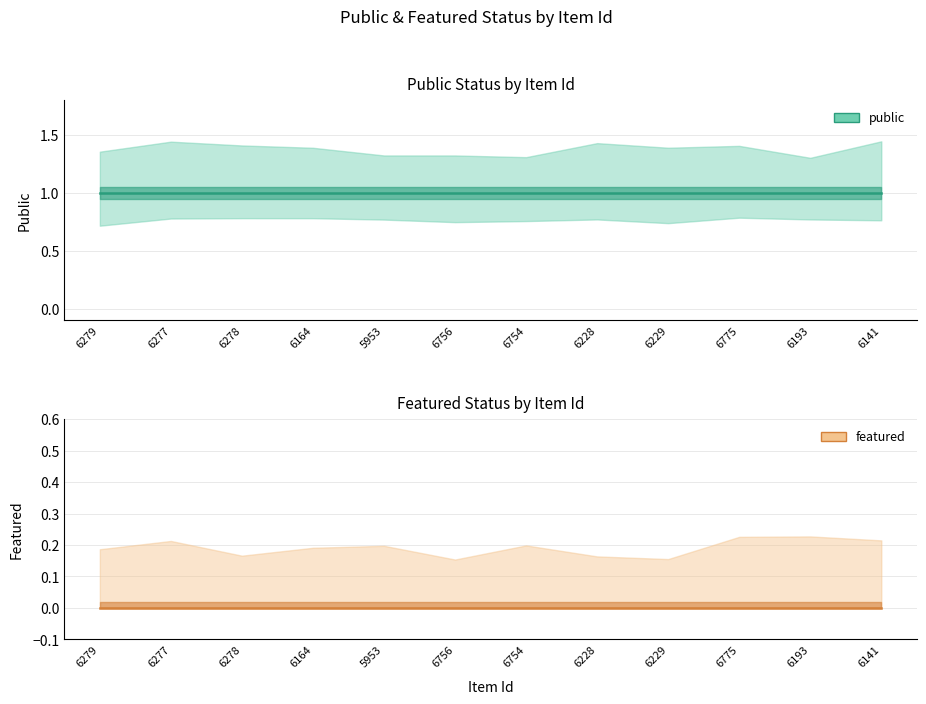

What are all the series names shown in the legend?

public, featured